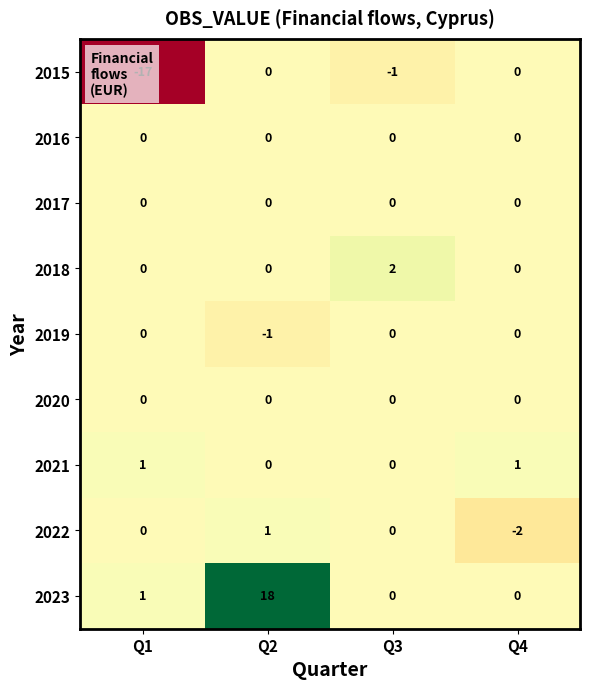

What is the difference between the 2022 values at Q4 and Q2?

3